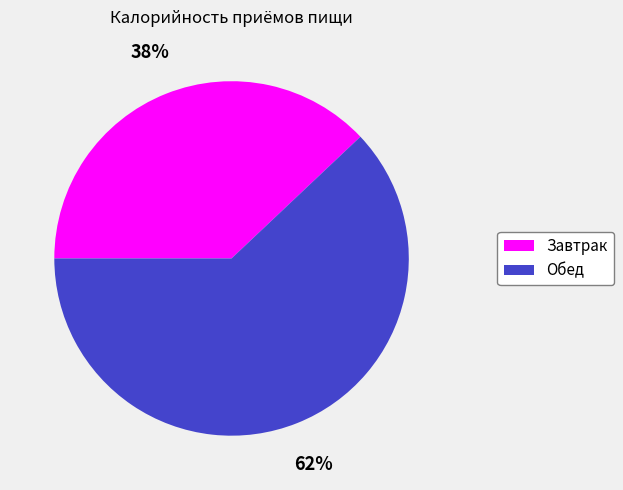

How many slices are in this pie chart?

2